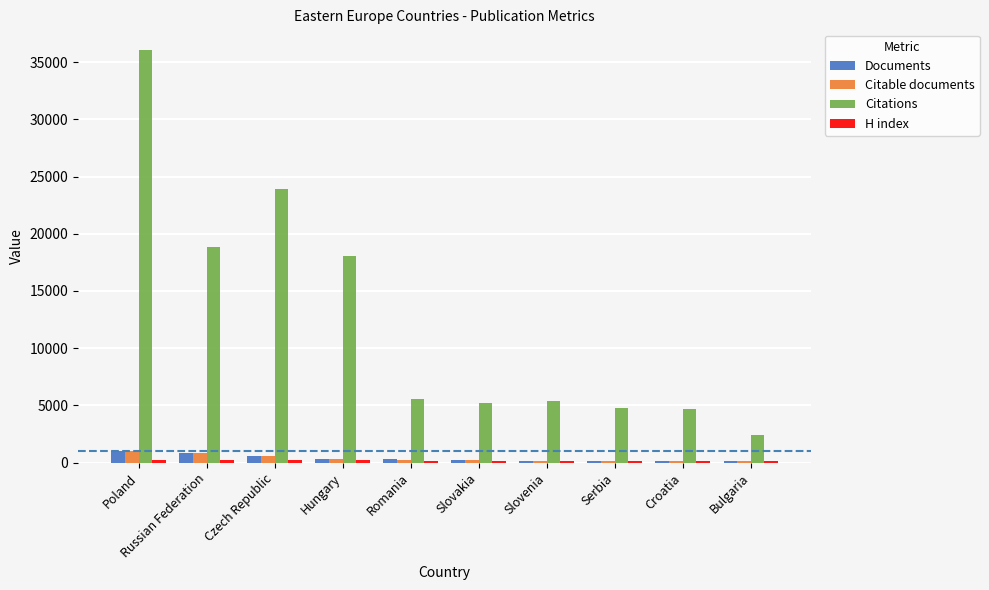

At which category is the sum across all series the highest?

Poland